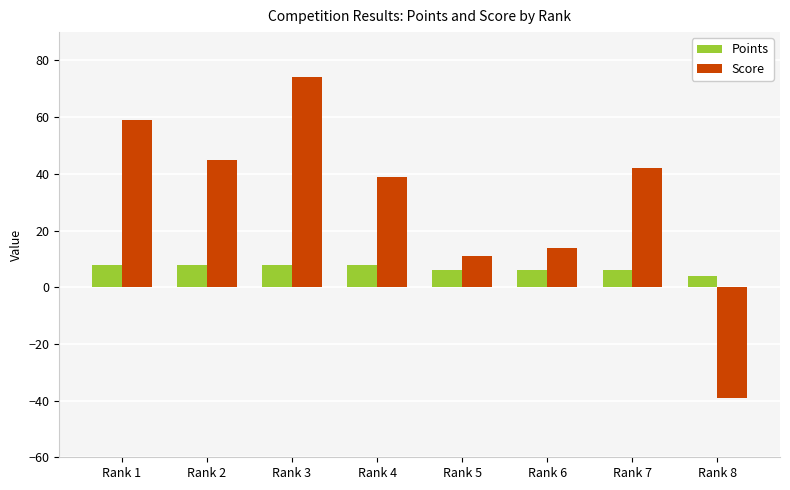

Read the Score value at Rank 8.

-39